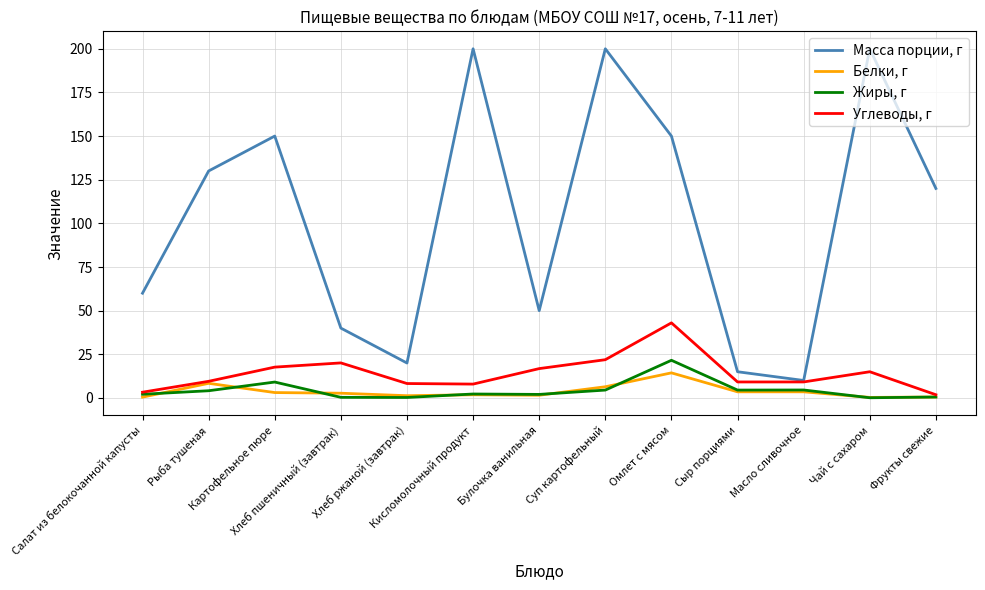

List the series in order of their peak value, lowest first.

Белки, г, Жиры, г, Углеводы, г, Масса порции, г